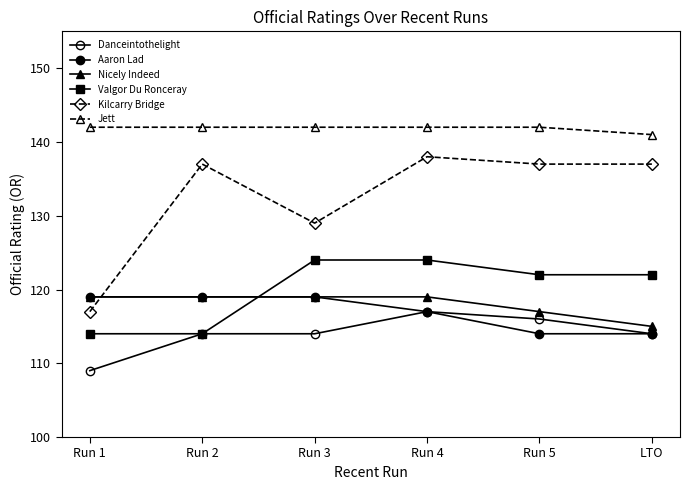

Reading right to left, extract all data points from this chart.

Danceintothelight: LTO=114	Run 5=116	Run 4=117	Run 3=114	Run 2=114	Run 1=109
Aaron Lad: LTO=114	Run 5=114	Run 4=117	Run 3=119	Run 2=119	Run 1=119
Nicely Indeed: LTO=115	Run 5=117	Run 4=119	Run 3=119	Run 2=119	Run 1=119
Valgor Du Ronceray: LTO=122	Run 5=122	Run 4=124	Run 3=124	Run 2=114	Run 1=114
Kilcarry Bridge: LTO=137	Run 5=137	Run 4=138	Run 3=129	Run 2=137	Run 1=117
Jett: LTO=141	Run 5=142	Run 4=142	Run 3=142	Run 2=142	Run 1=142